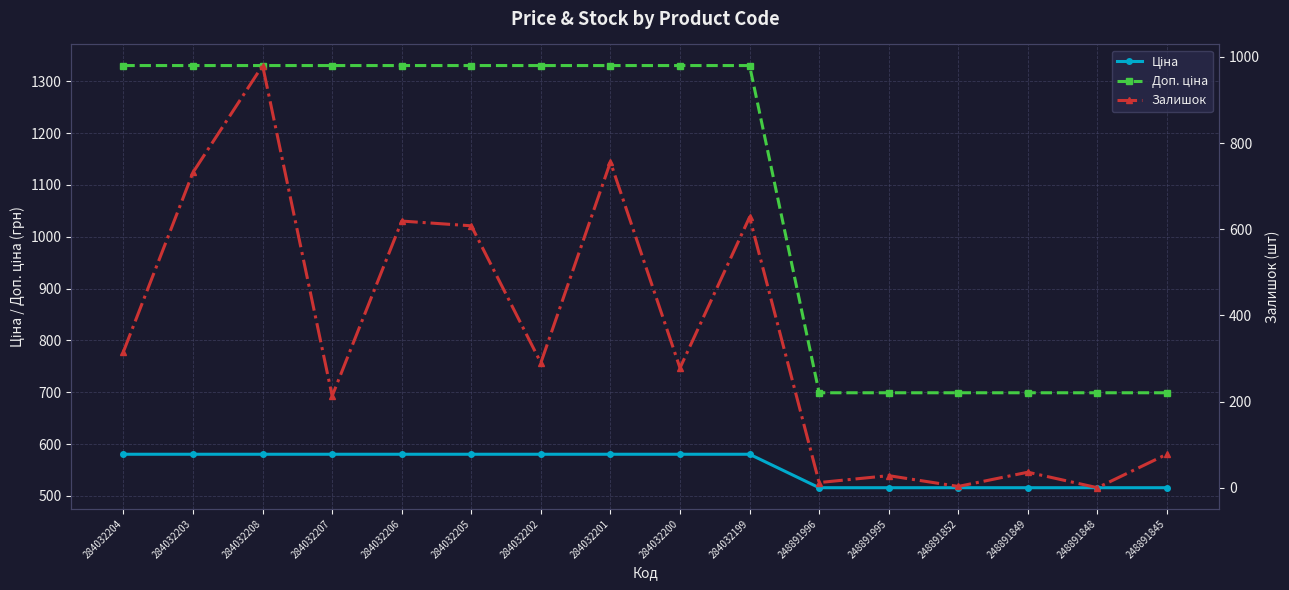

What are all the series names shown in the legend?

Ціна, Доп. ціна, Залишок